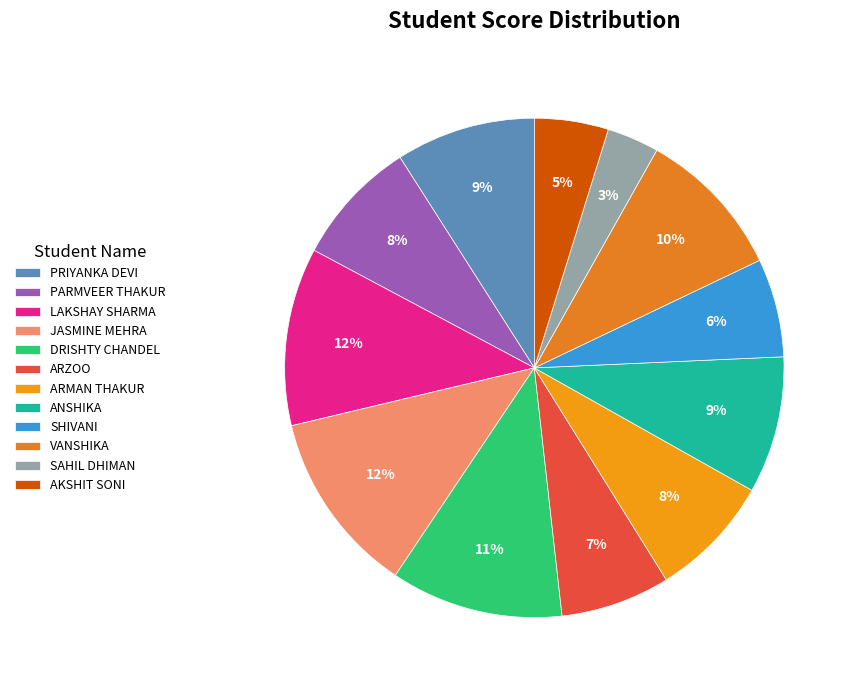

True or false: PARMVEER THAKUR accounts for 8% of the total.

True